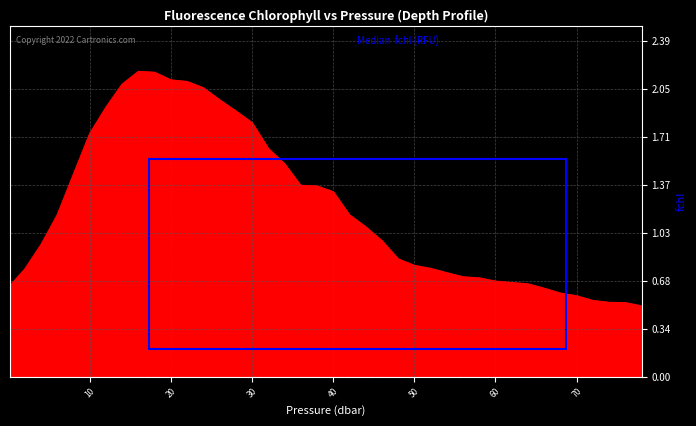

How many lines are shown in the chart?

1